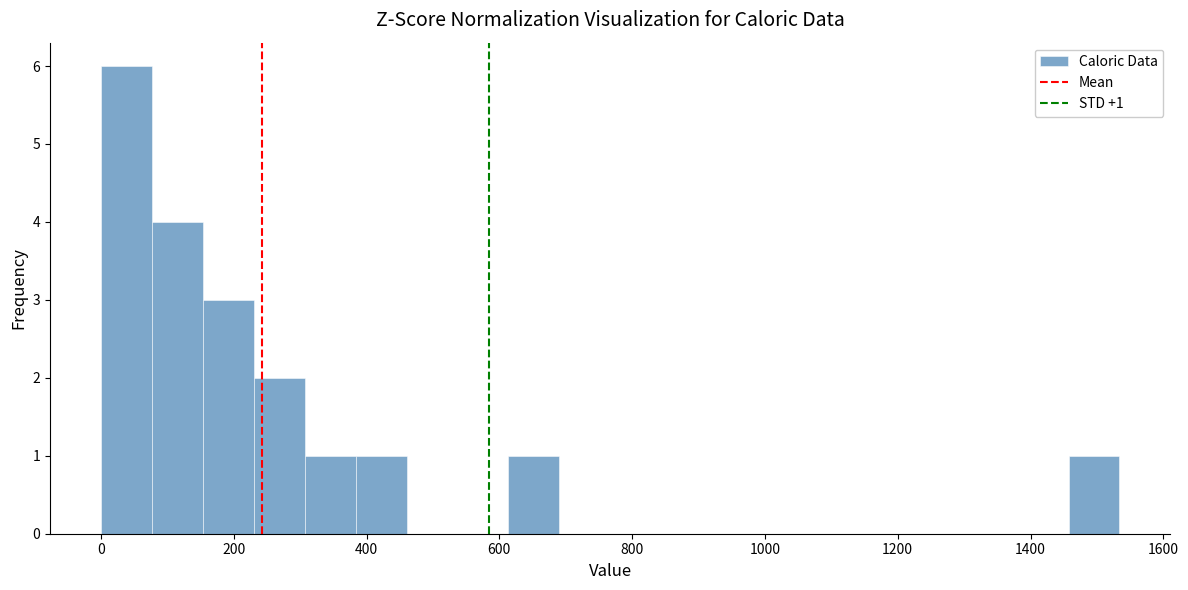

Around what value on the x-axis is the tallest bar? Give the approximate position of its centre, as read against the axis.

40